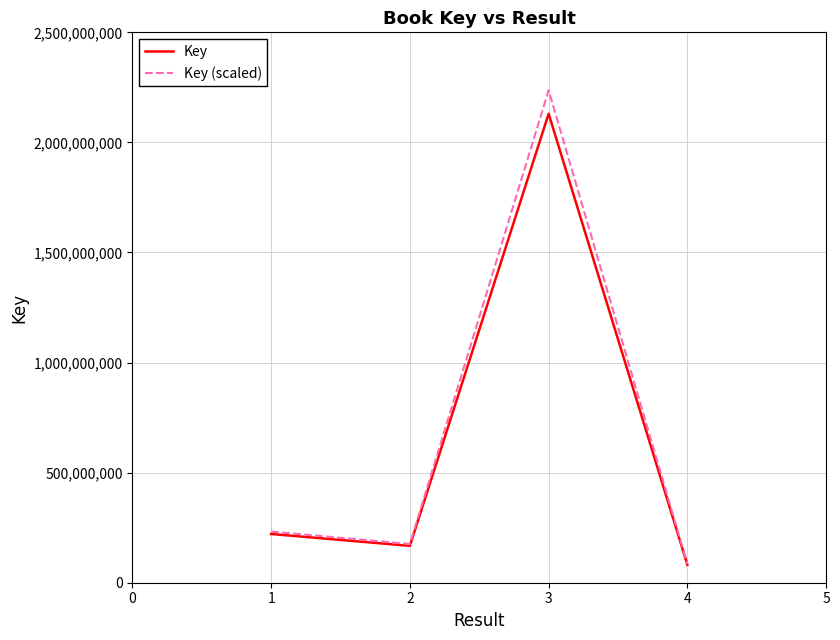

Rank the series by their maximum value, from lowest to highest.

Key, Key (scaled)